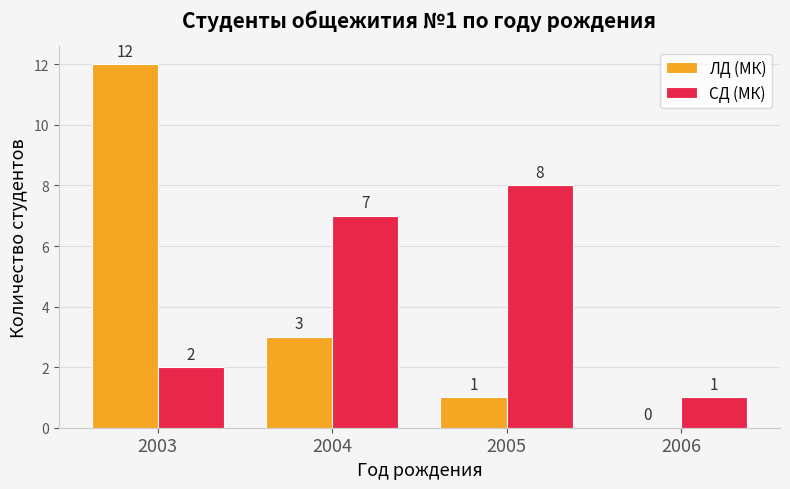

How many data points does each series have?

4